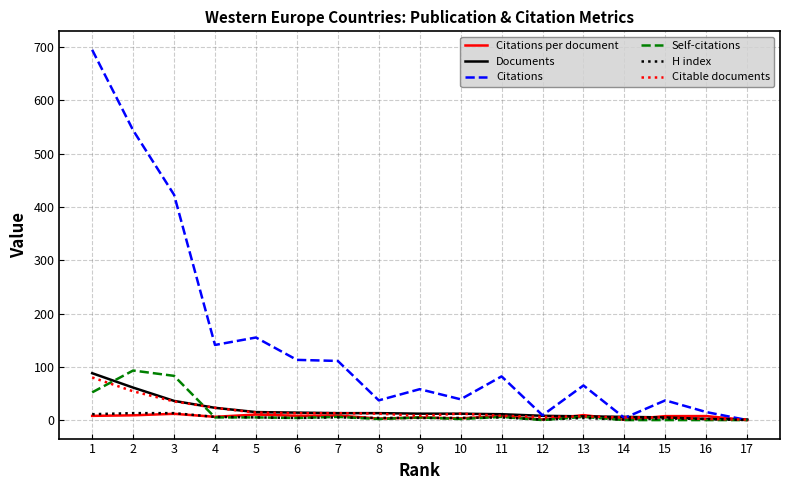

Which series has the largest range (max minus min)?

Citations